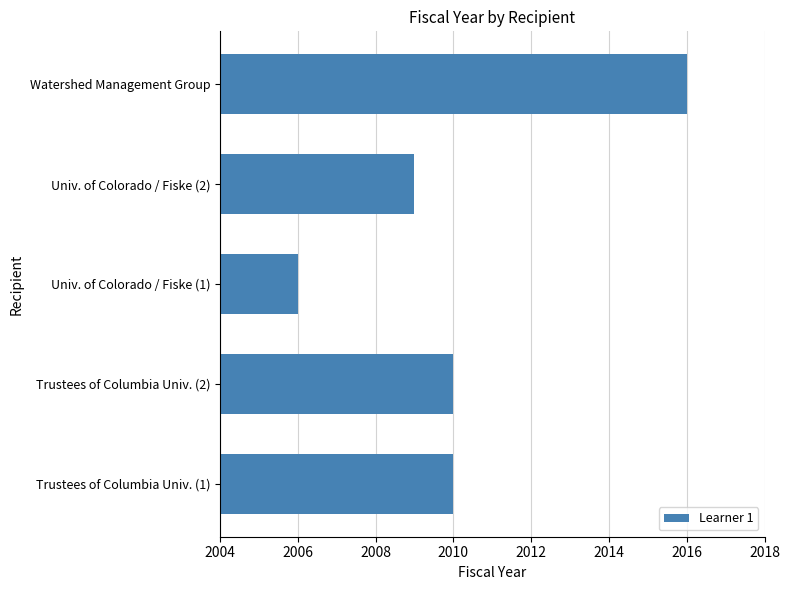

Count the values in the range 2009 to 2010.

3